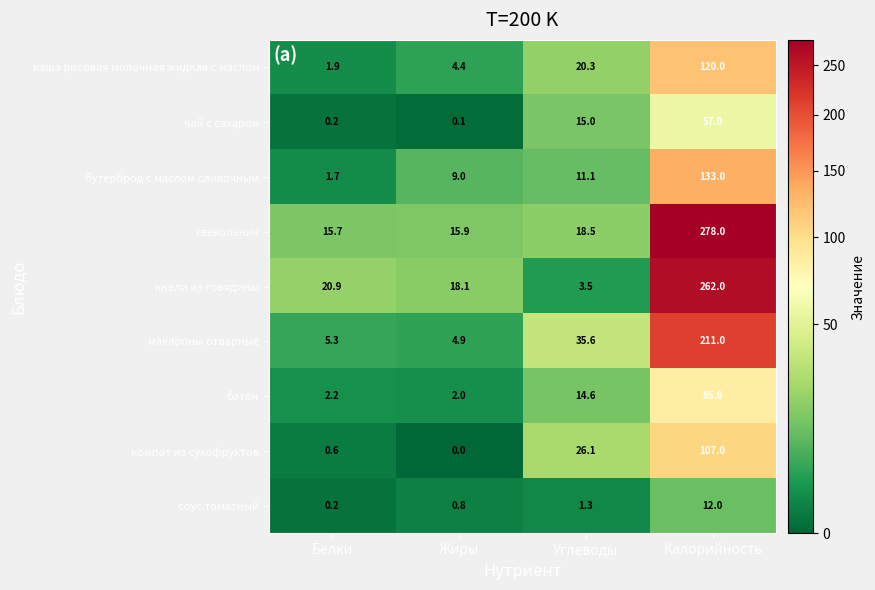

What is the sum of the соус томатный values at Калорийность and Белки?

12.2